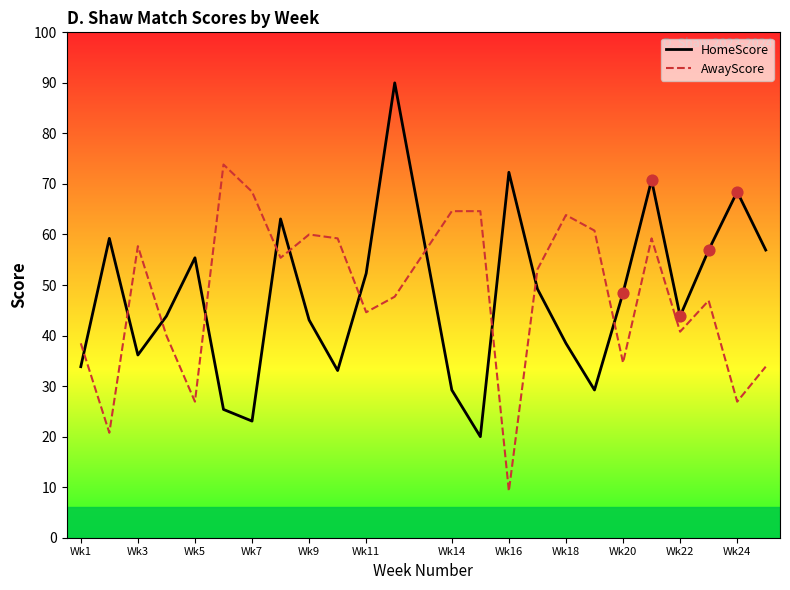

Which series has the largest total across all categories?

AwayScore